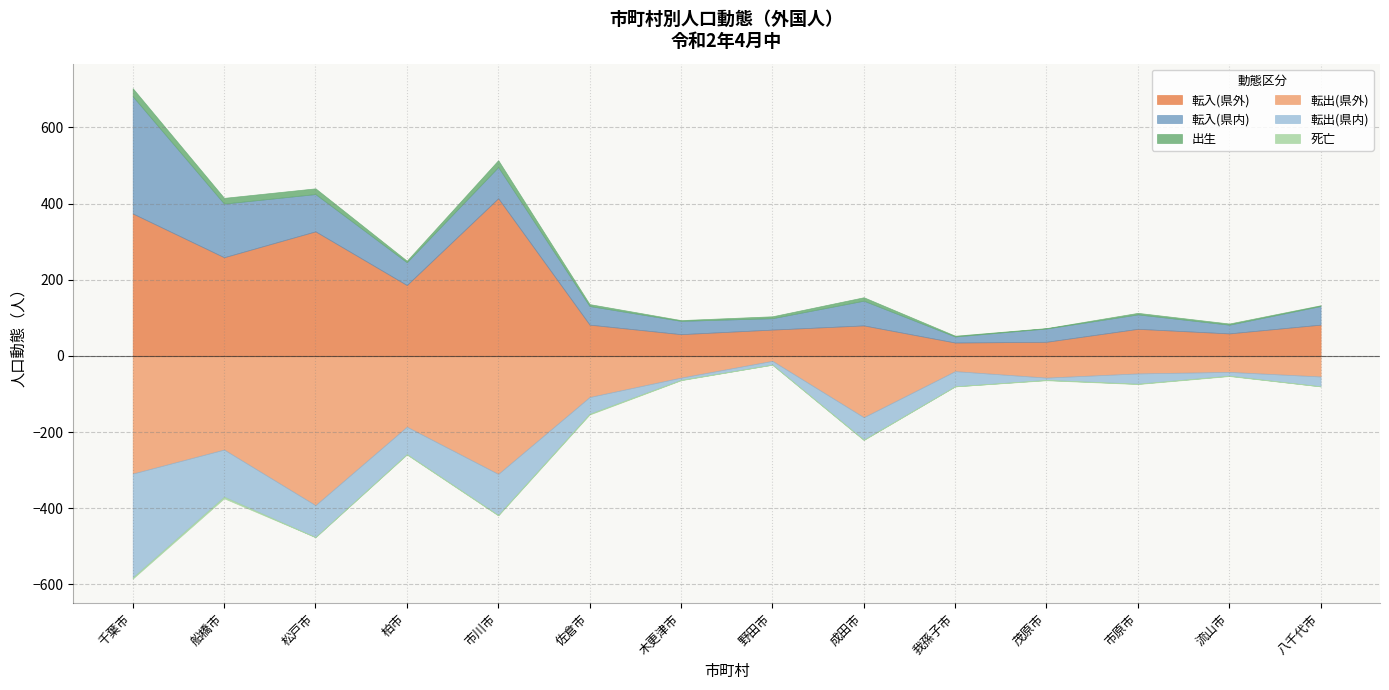

What is the sum of all 転入(県外) values?

2132